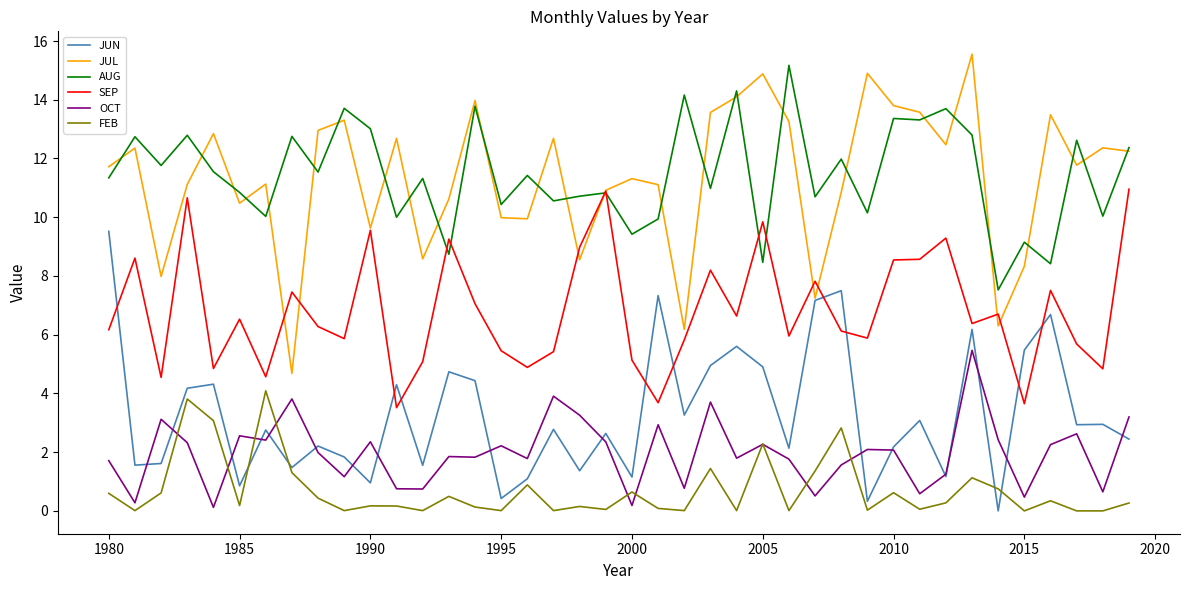

Which series has the widest spread of values?

JUL